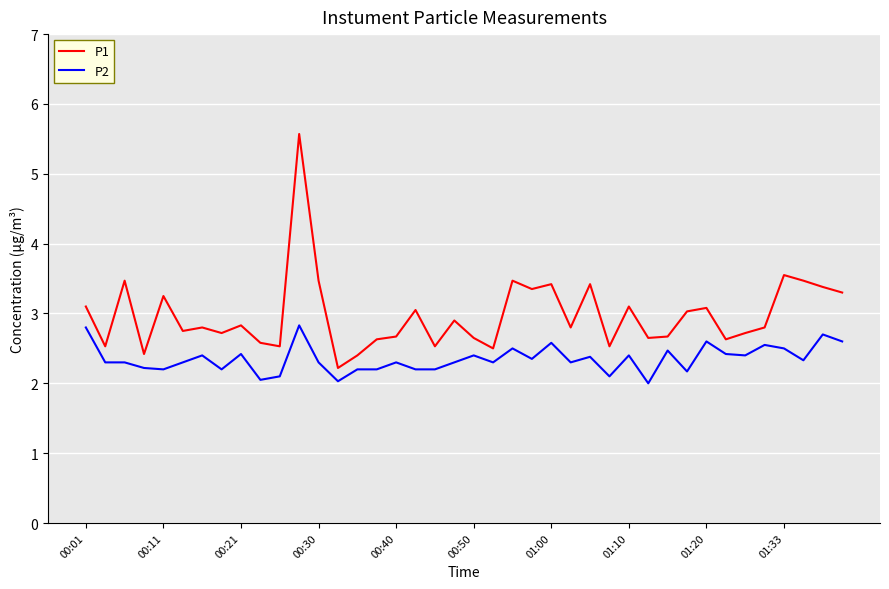

True or false: P1 and P2 cross at least once.

False